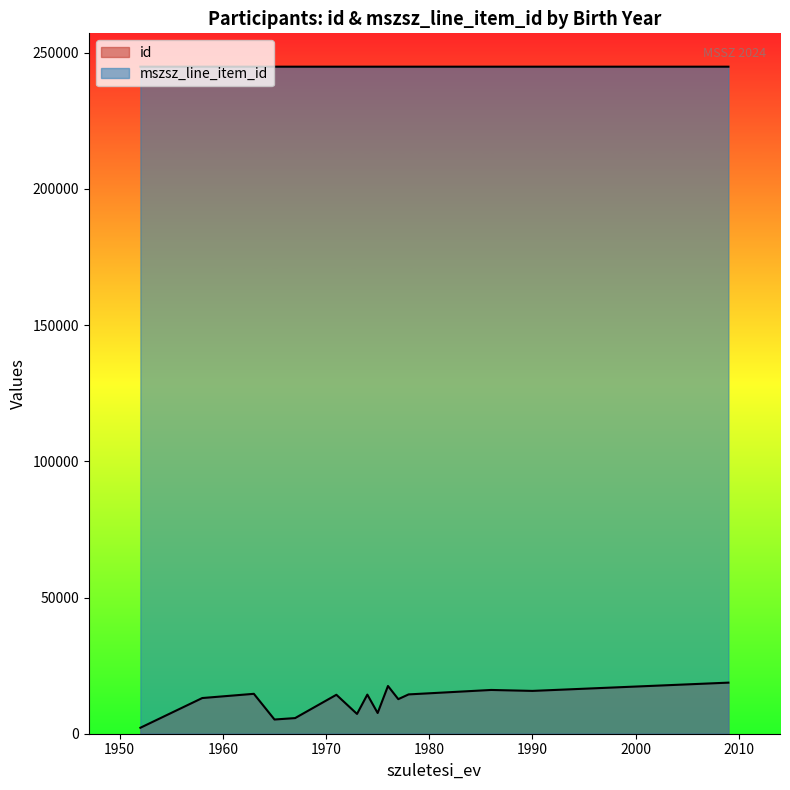

How many lines are shown in the chart?

2